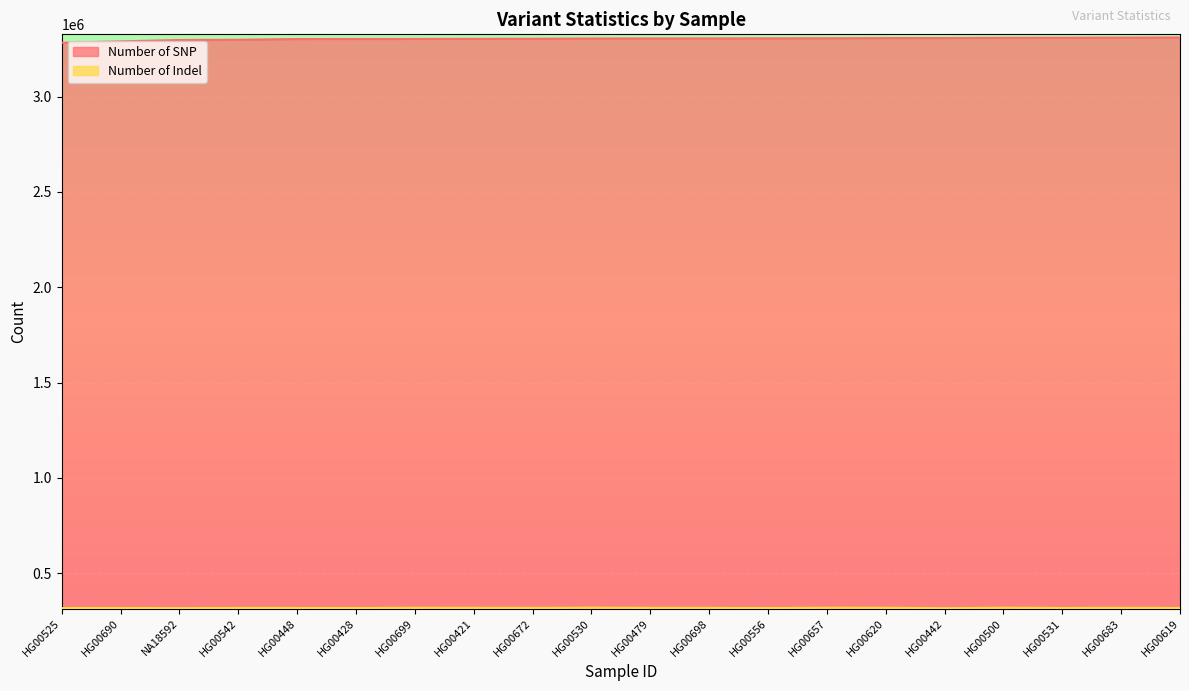

Which category has the lowest value in the Number of Indel series?

HG00442